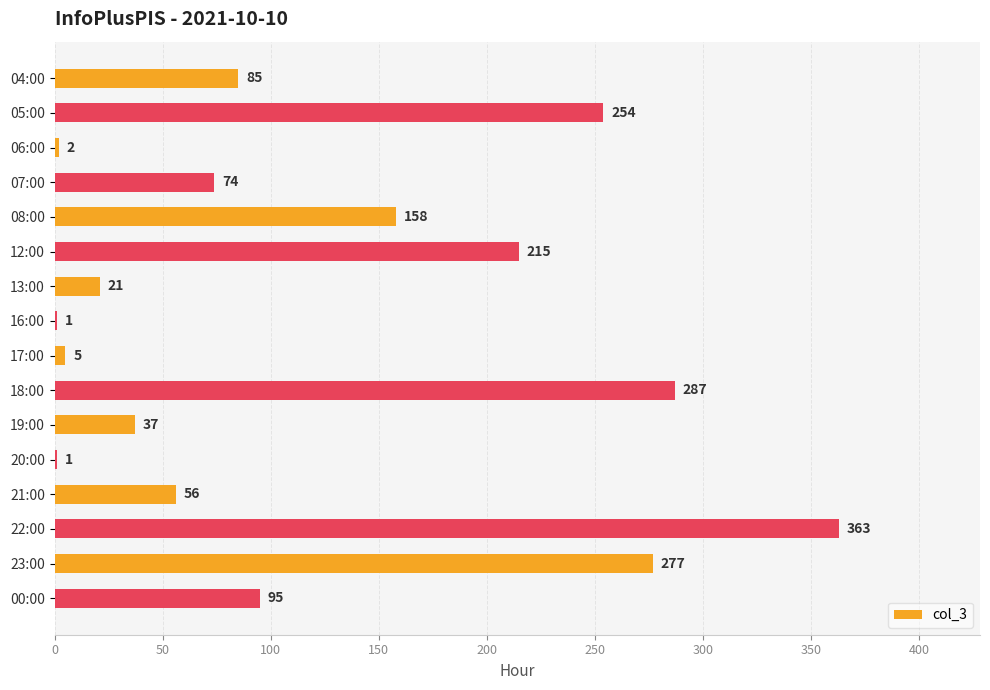

At which label is the value closest to 182?

08:00